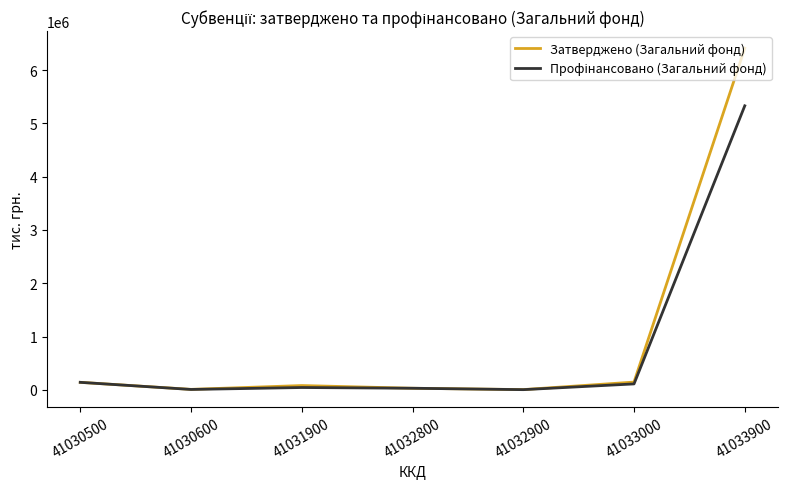

What is the greatest value displayed?

6411901.6